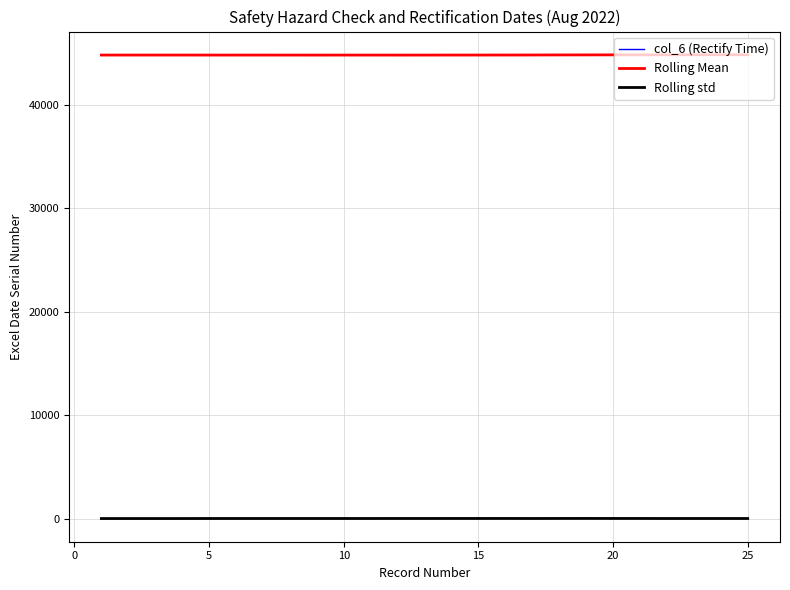

What is the greatest value displayed?

44818.0